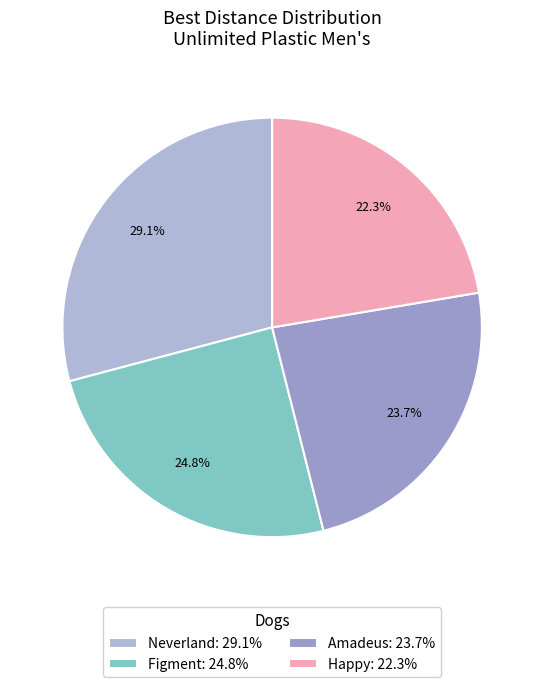

Count the number of slices in the pie.

4